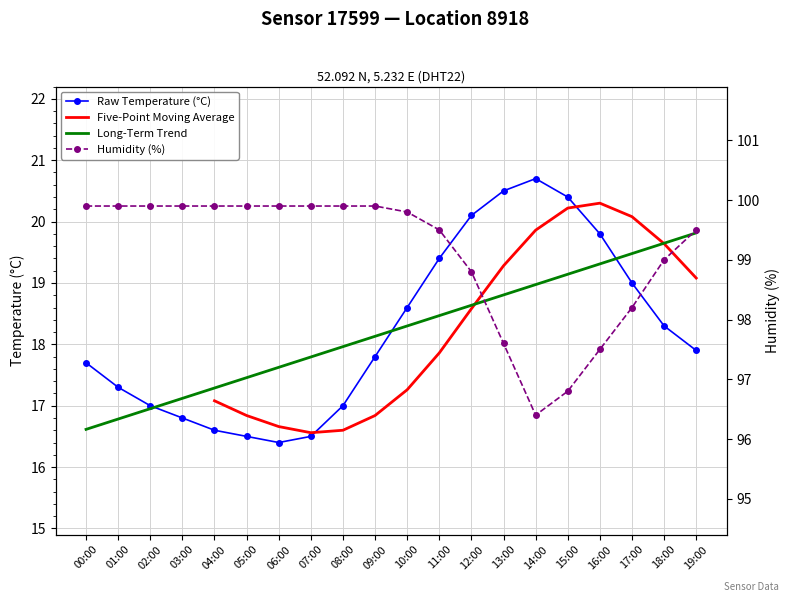

How many interior local peaks does the Five-Point Moving Average series have?

1